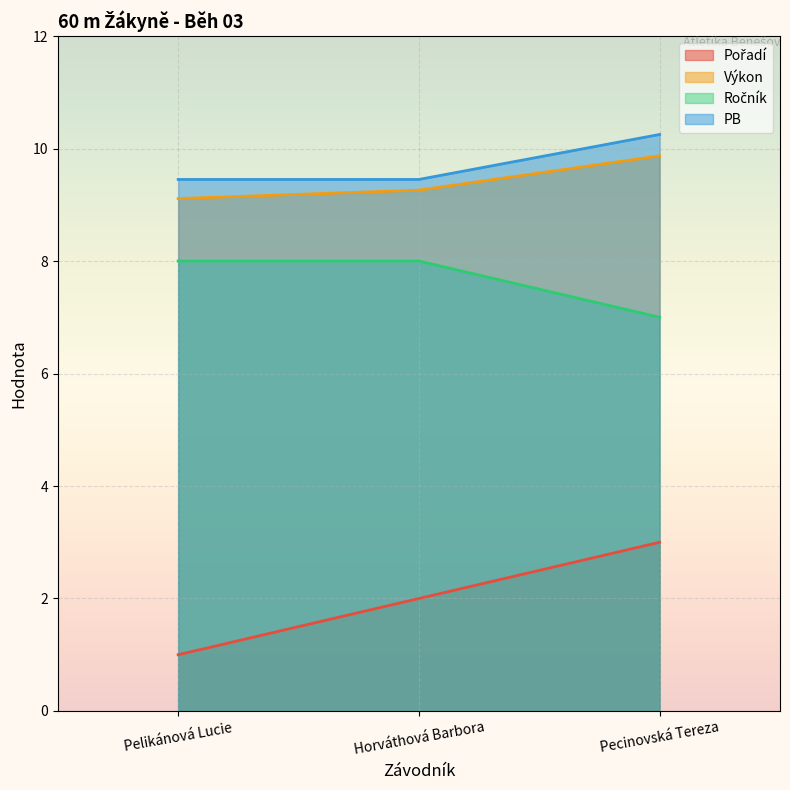

The Pořadí series shows 1.2 at Horváthová Barbora. True or false?

False